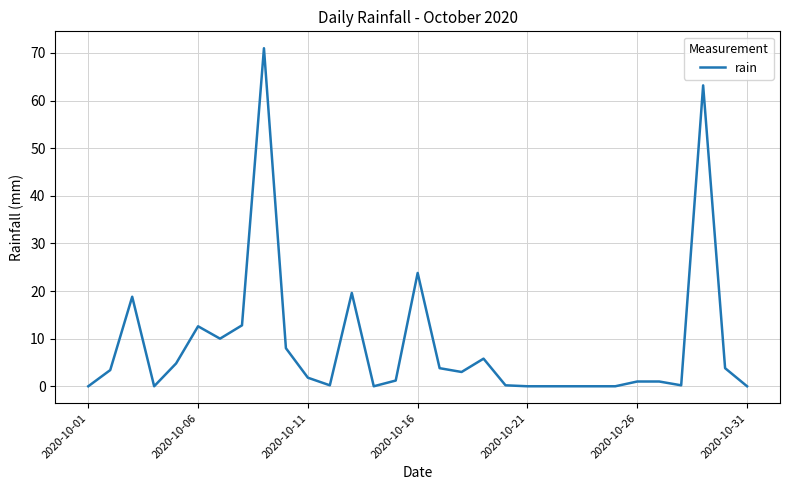

What is the maximum value shown in the chart?

71.0